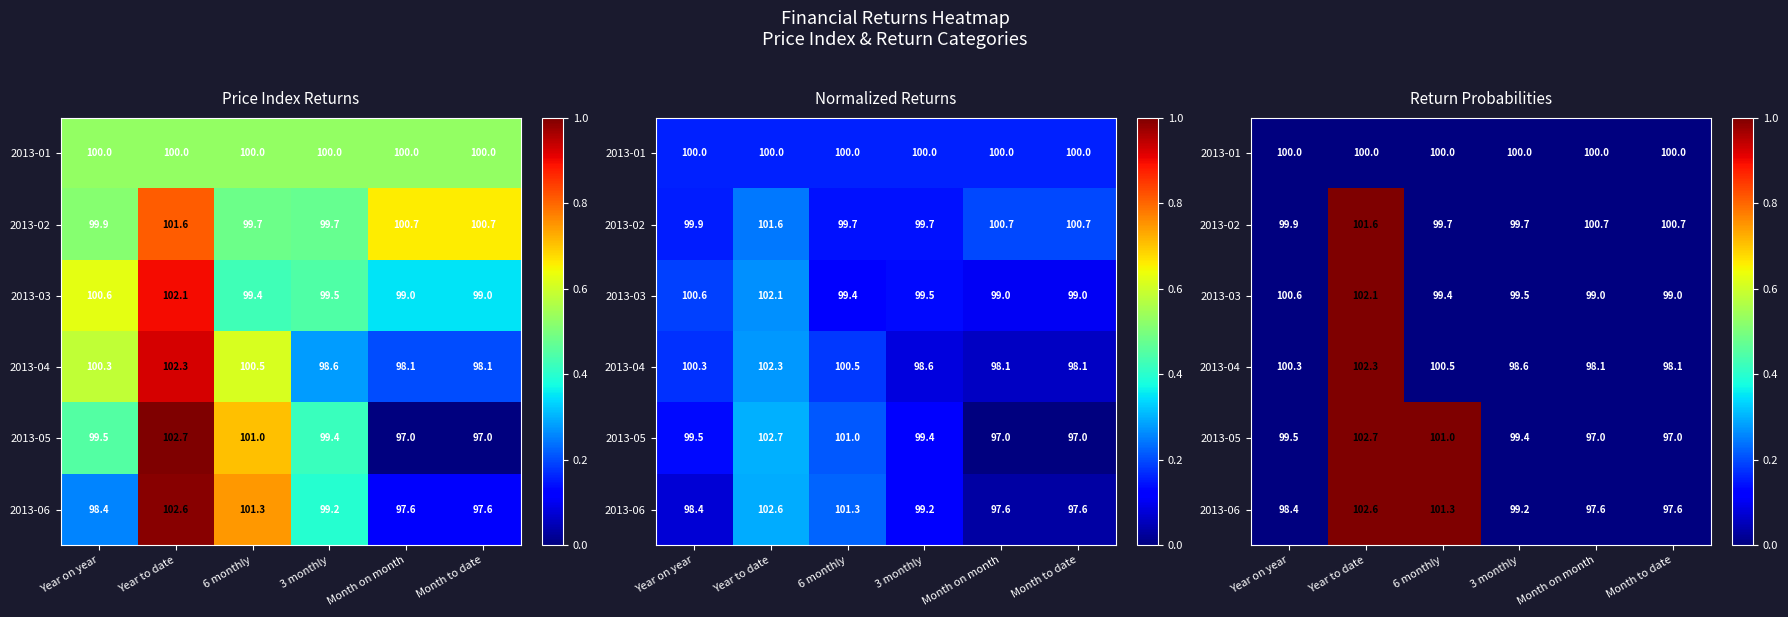

The value of 2013-04 at Year on year is 0. True or false?

False